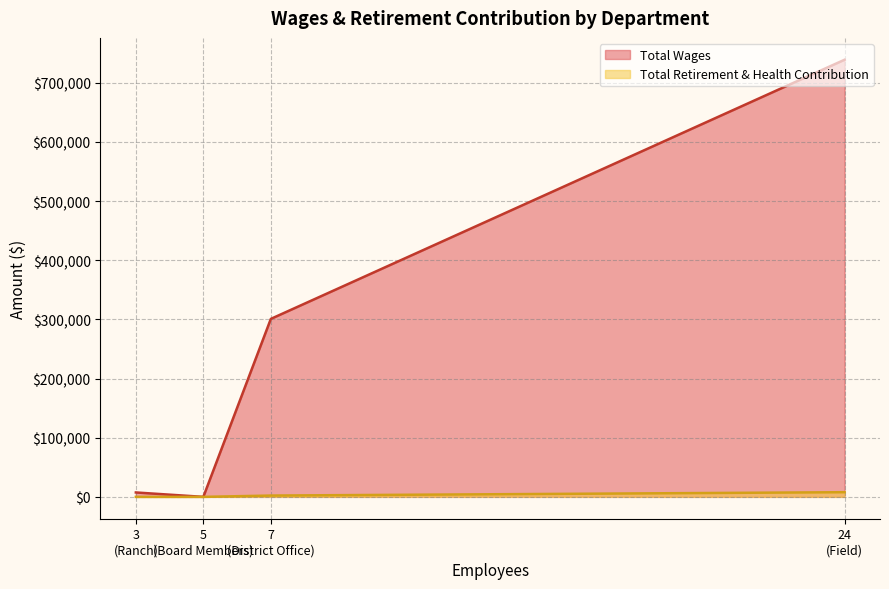

How many positive values does the Total Retirement & Health Contribution series have?

2